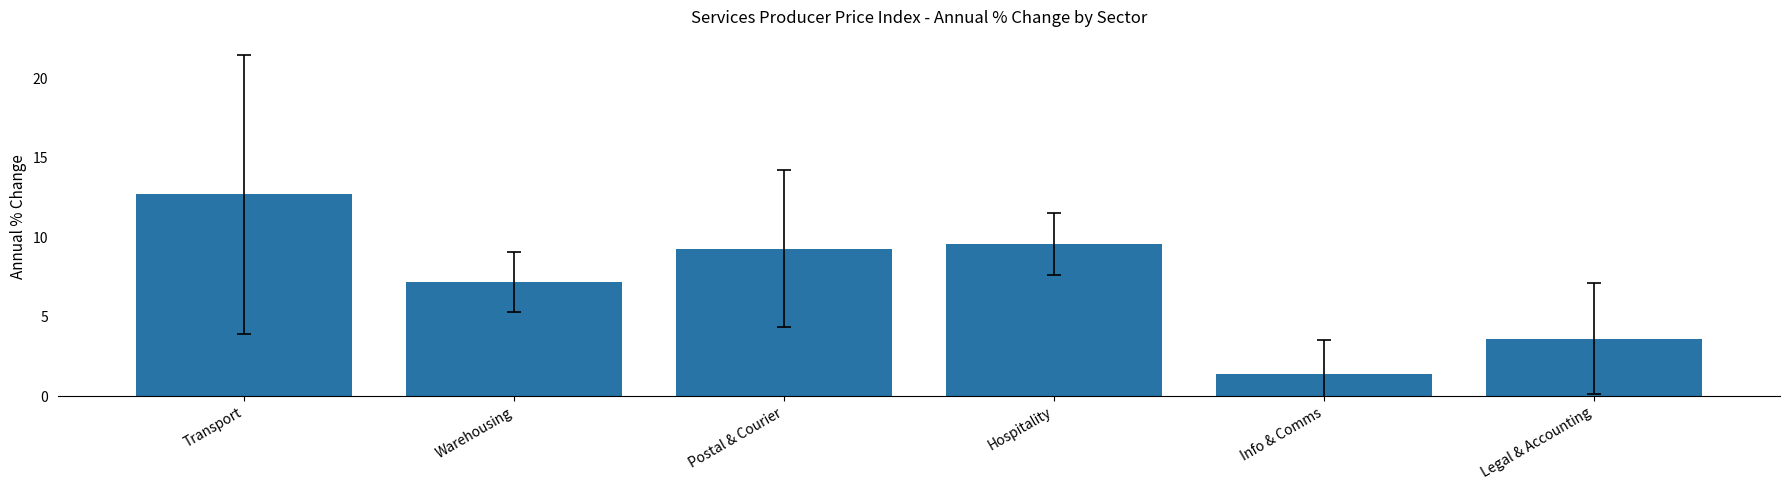

Rank the categories by value from lowest to highest.

Info & Comms, Legal & Accounting, Warehousing, Postal & Courier, Hospitality, Transport